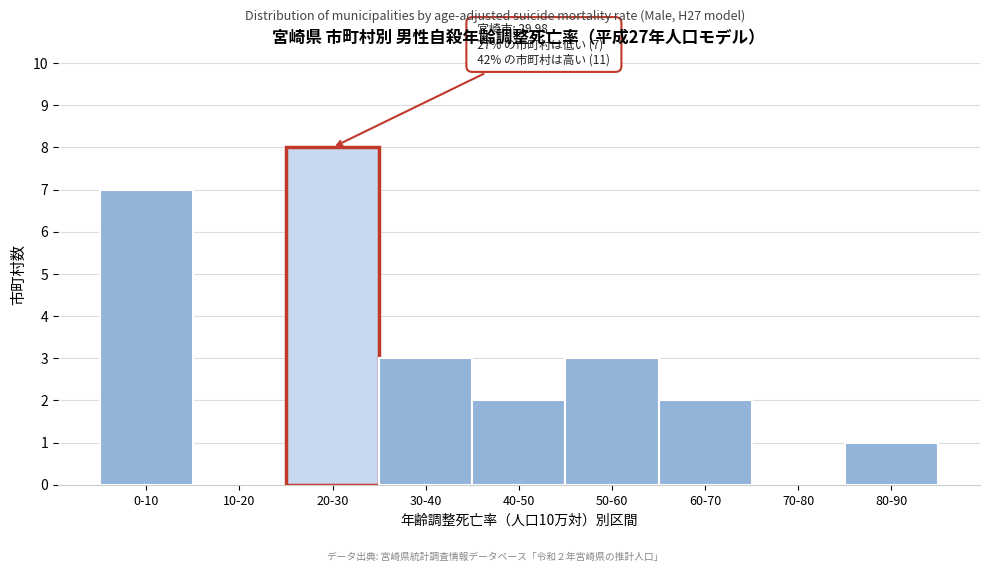

Reading left to right, extract all data points from this chart.

0-10=7	10-20=0	20-30=8	30-40=3	40-50=2	50-60=3	60-70=2	70-80=0	80-90=1